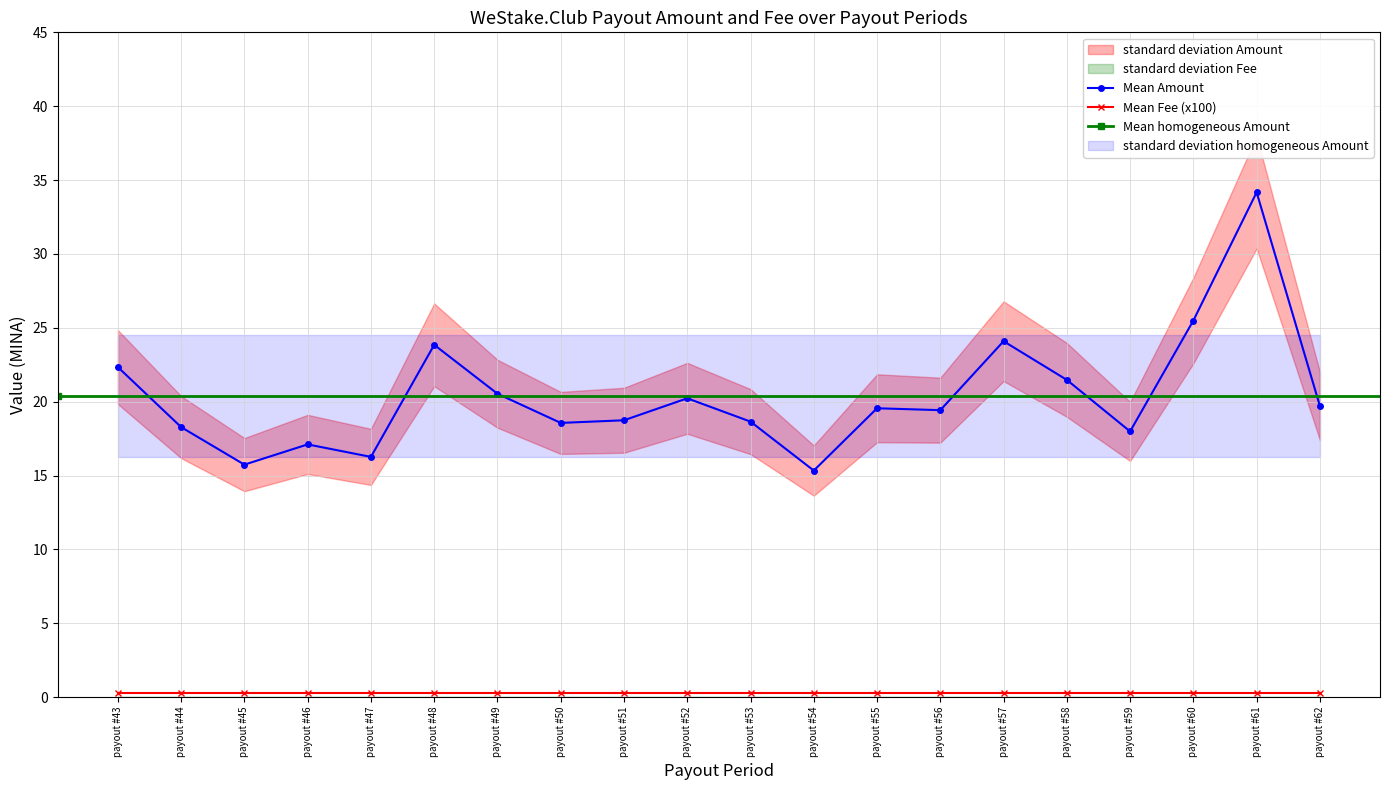

List the labels in order of value, smallest first.

payout #54, payout #45, payout #47, payout #46, payout #59, payout #44, payout #50, payout #53, payout #51, payout #56, payout #55, payout #62, payout #52, payout #49, payout #58, payout #43, payout #48, payout #57, payout #60, payout #61